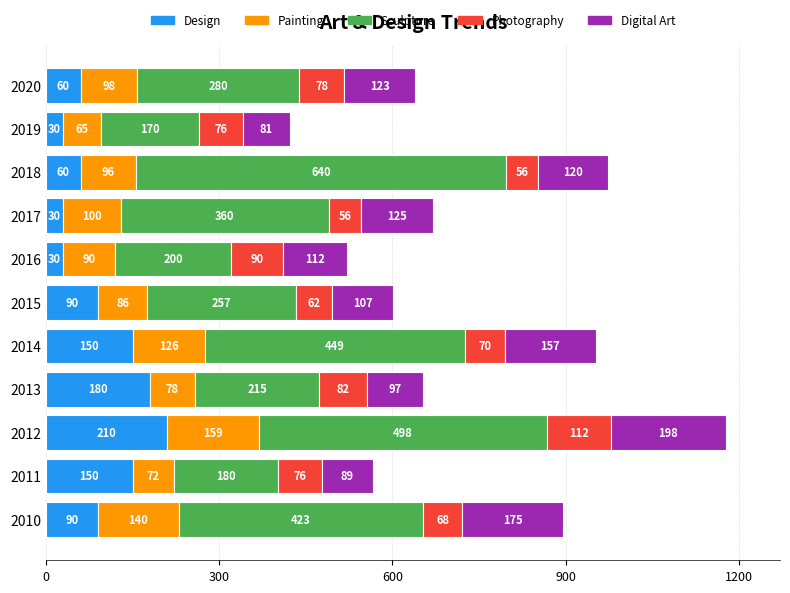

At which label does Design reach its peak?

2012